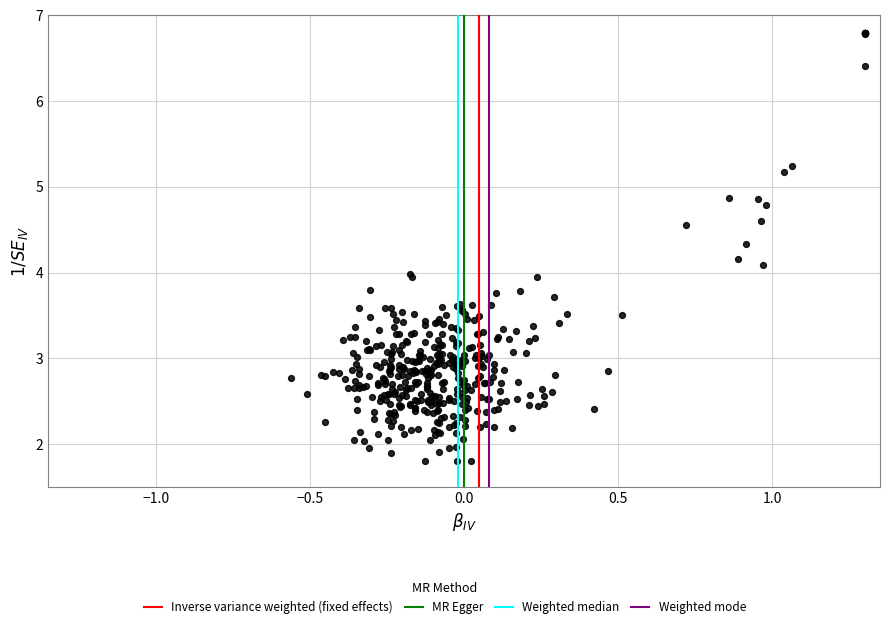

What is the range of X values (max minus min)?

1.9